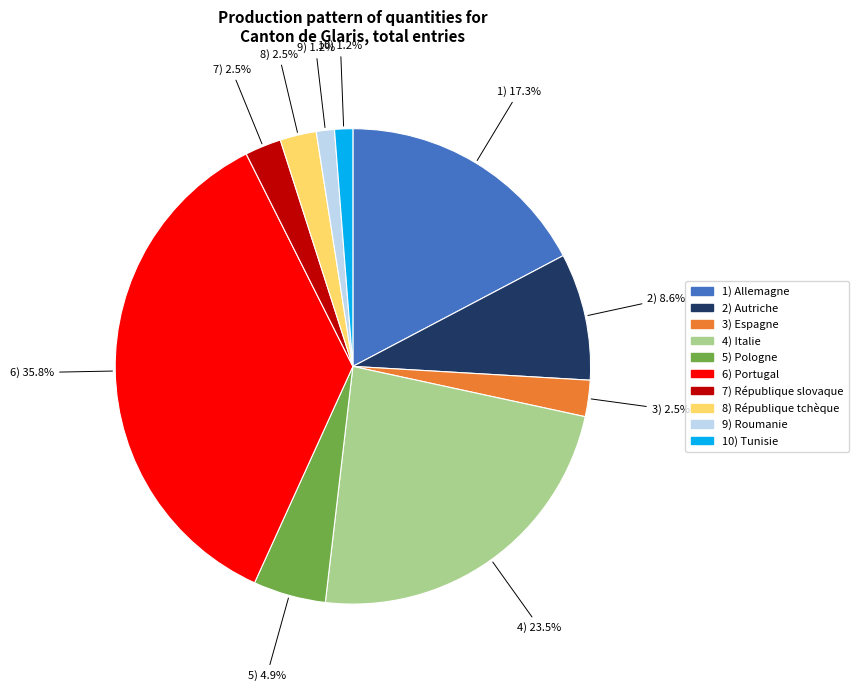

Does any single category account for the majority?

No